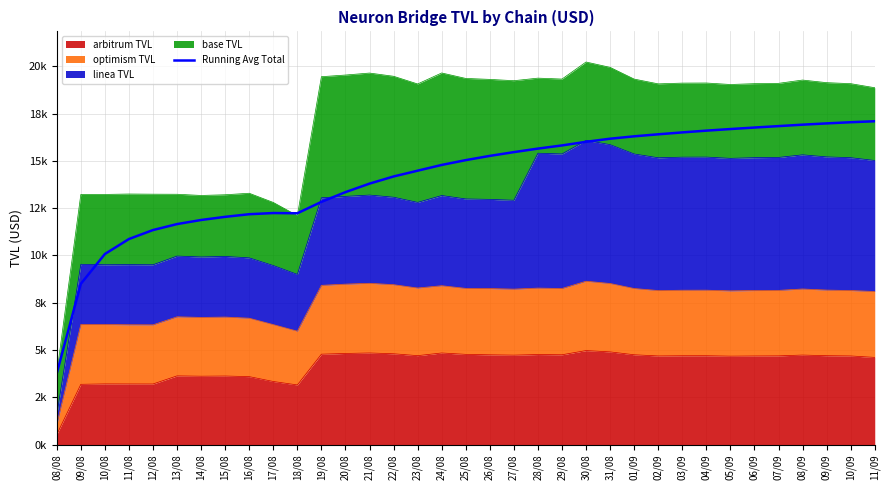

The value at 06/09 is 16766.0. True or false?

True